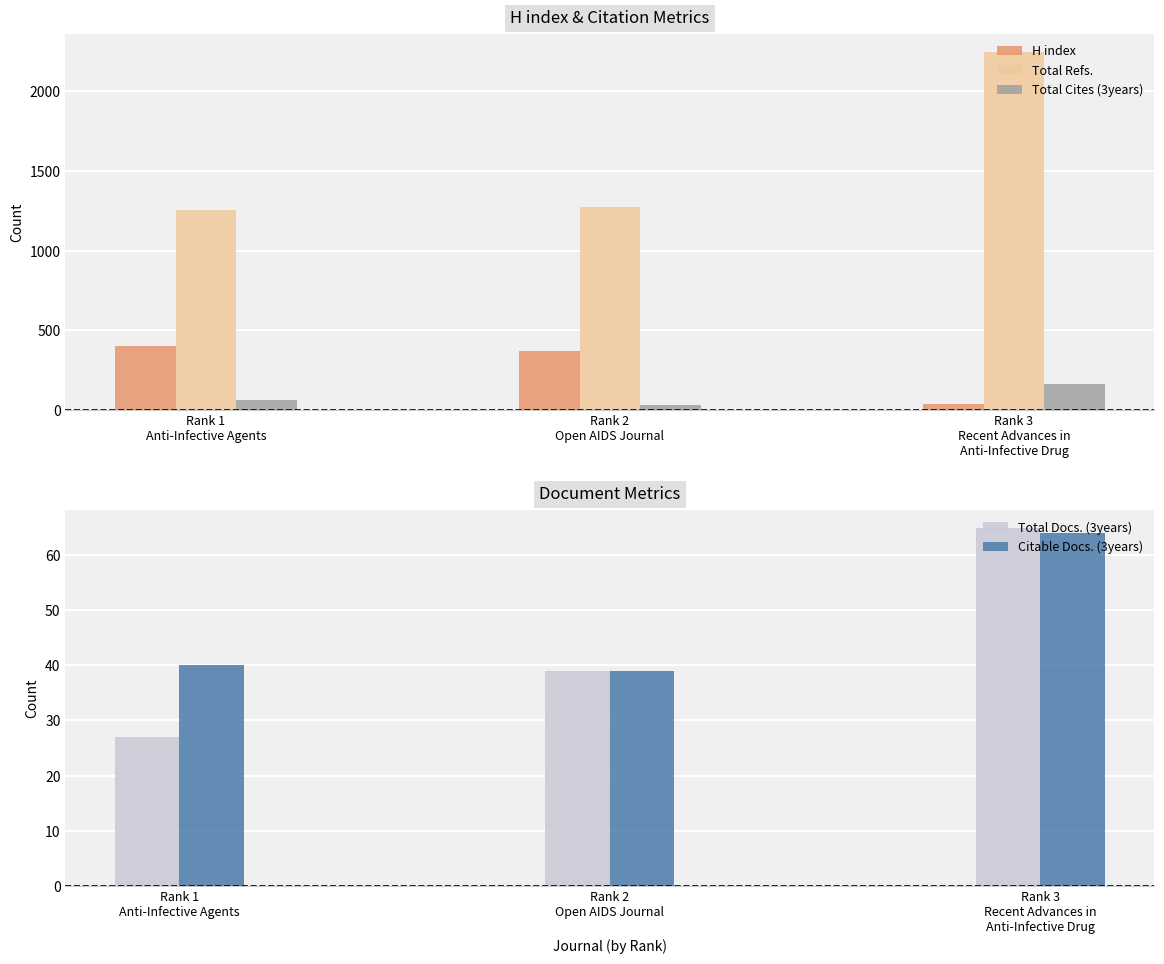

At which label is Total Refs. closest to 1752?

Rank 2
Open AIDS Journal